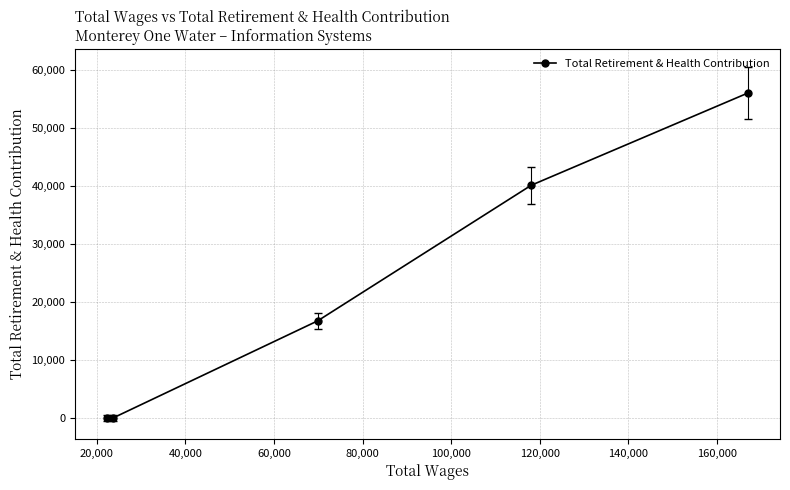

What is the maximum value shown in the chart?

56036